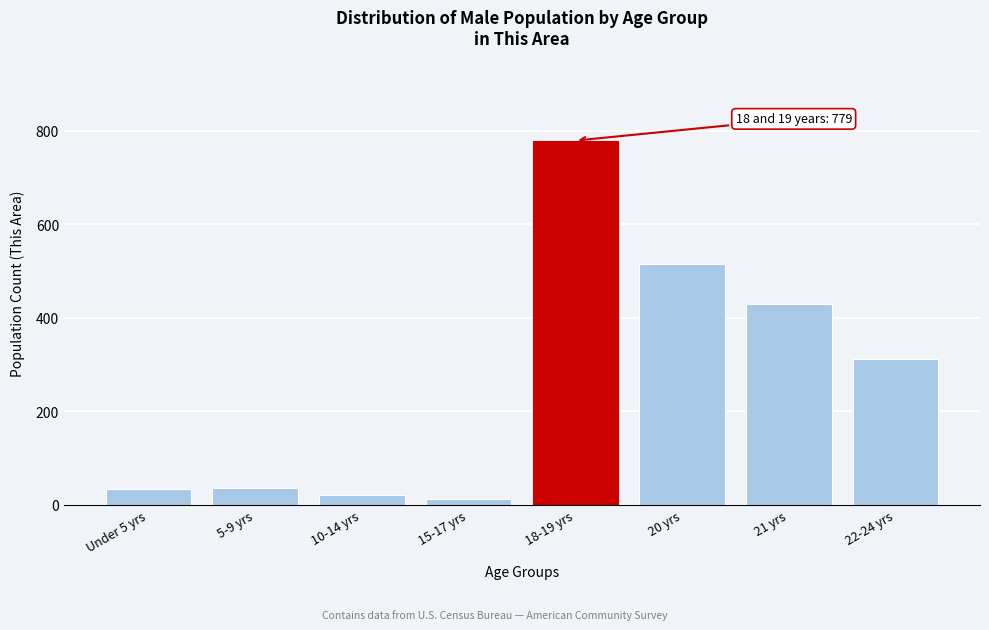

Which category has the highest value across all series?

18-19 yrs